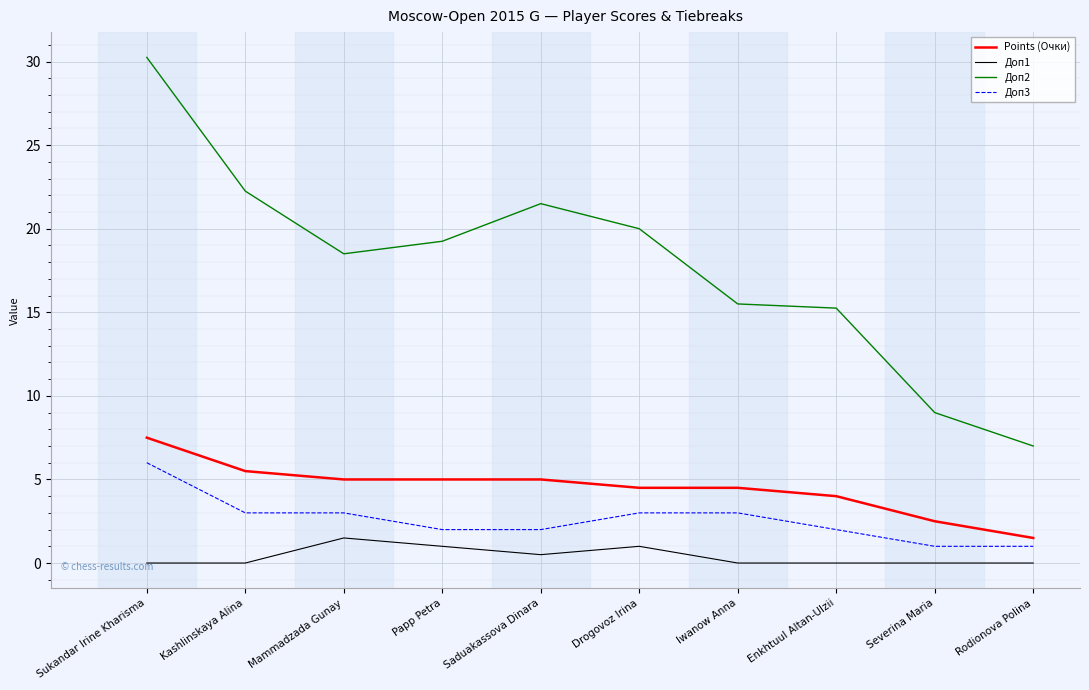

Does the chart display data point markers on the line(s)?

No